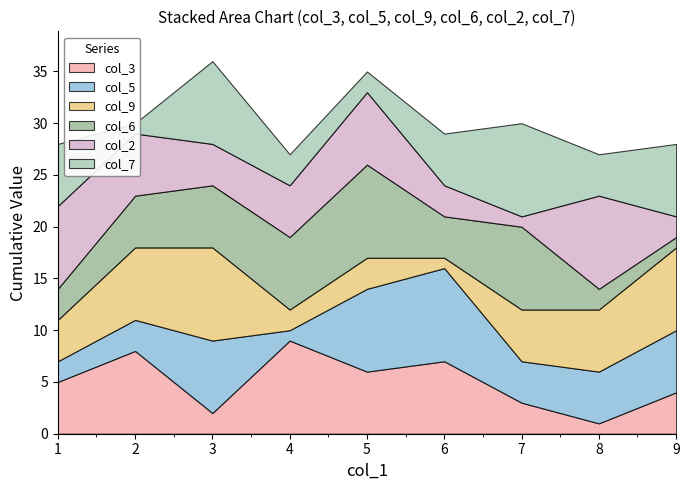

Reading right to left, extract all data points from this chart.

col_3: 8=1	5=6	3=2	6=7	1=5	9=4	7=3	4=9	2=8
col_5: 8=5	5=8	3=7	6=9	1=2	9=6	7=4	4=1	2=3
col_9: 8=6	5=3	3=9	6=1	1=4	9=8	7=5	4=2	2=7
col_6: 8=2	5=9	3=6	6=4	1=3	9=1	7=8	4=7	2=5
col_2: 8=9	5=7	3=4	6=3	1=8	9=2	7=1	4=5	2=6
col_7: 8=4	5=2	3=8	6=5	1=6	9=7	7=9	4=3	2=1